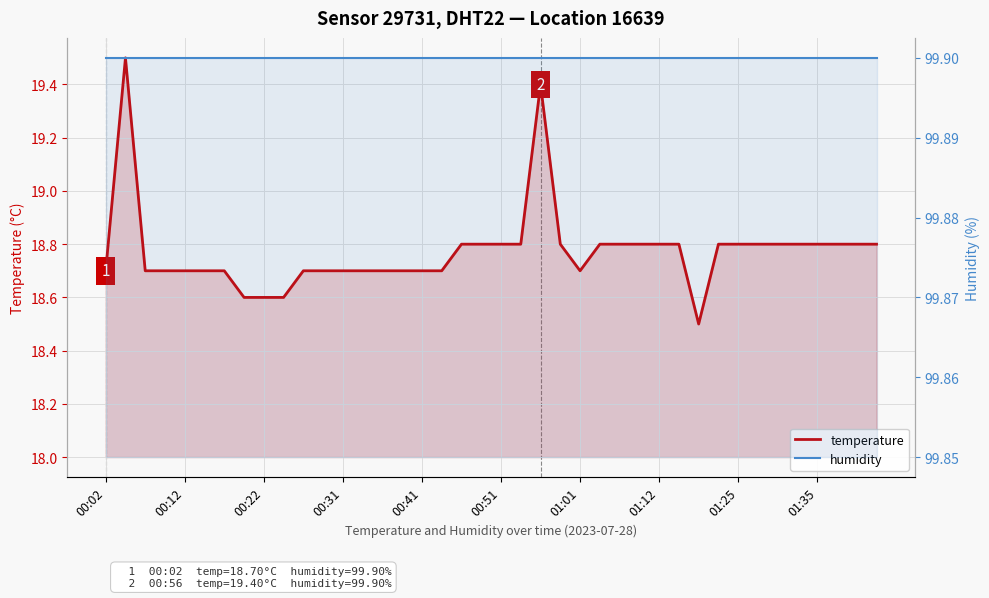

True or false: humidity has more than 1 points higher than both neighbors.

False